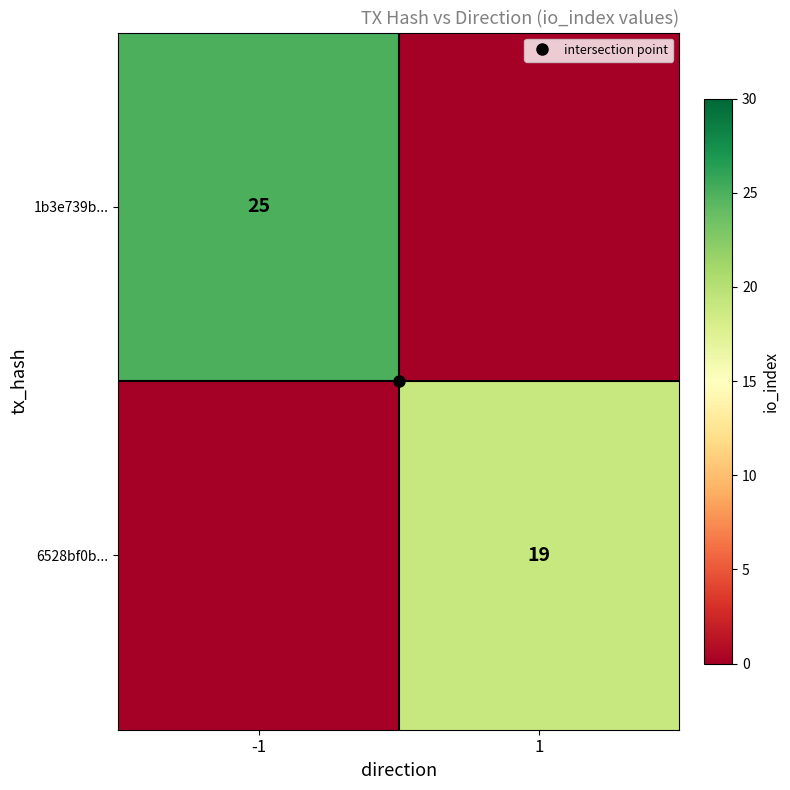

Is it true that 6528bf0b... equals 19 at 1?

True